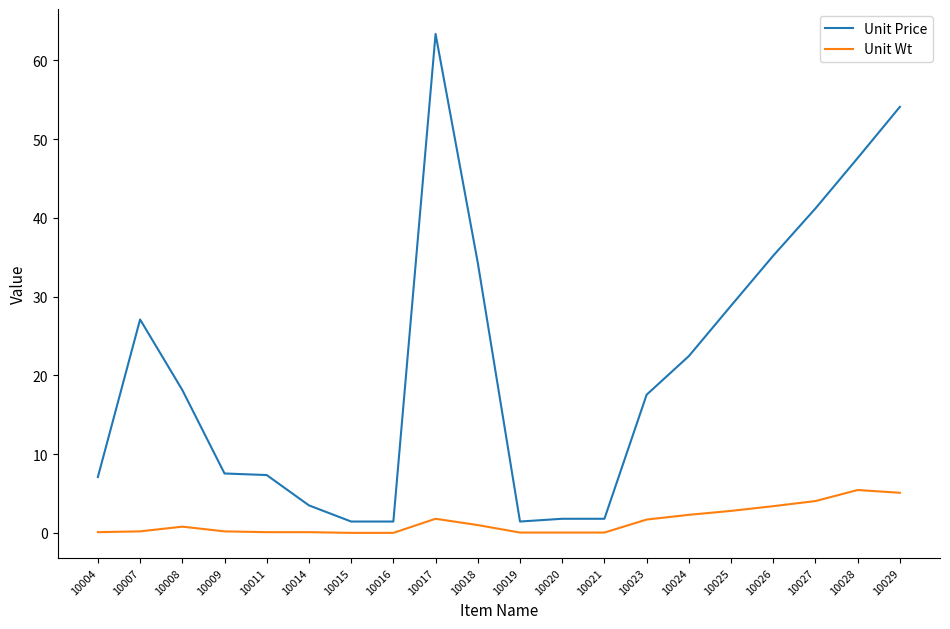

True or false: Unit Wt and Unit Price intersect in this chart.

False